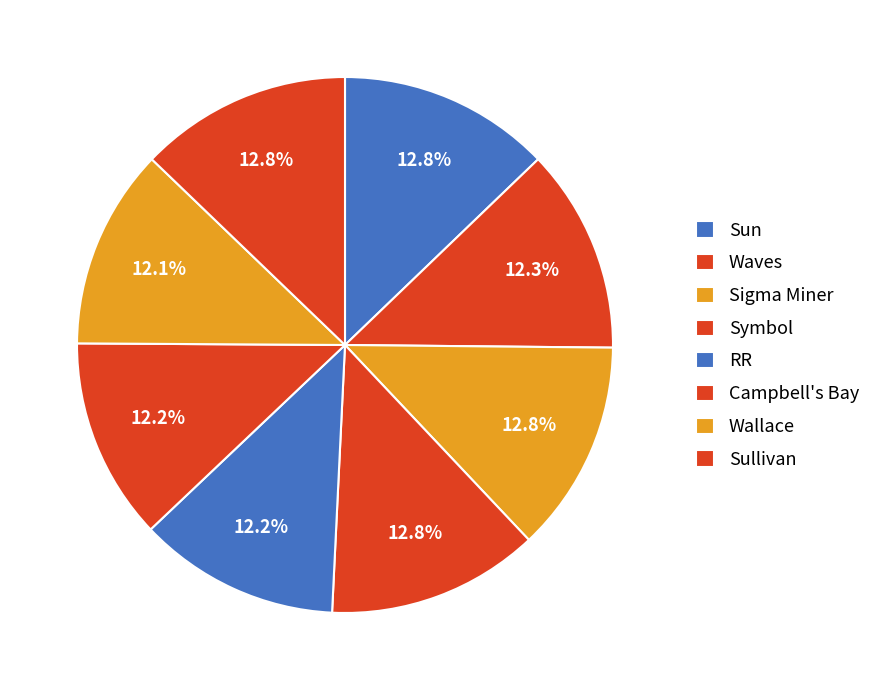

How many segments does this pie chart have?

8